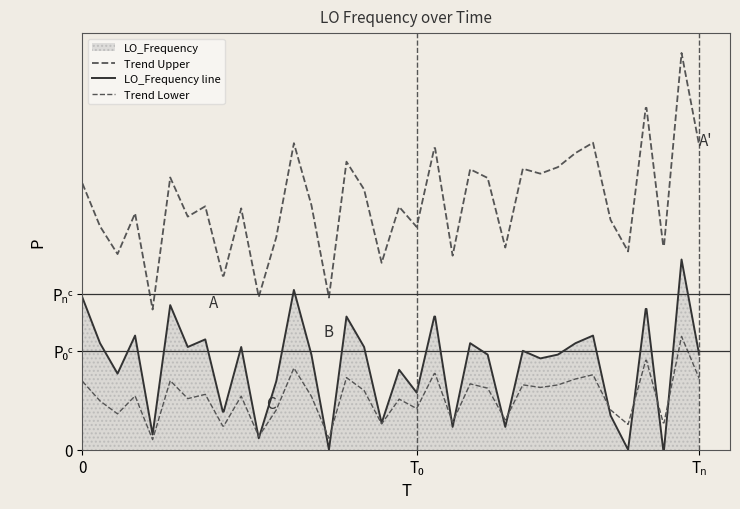

In Trend Lower, how many points are higher than both neighbors (excluding endpoints)?

13